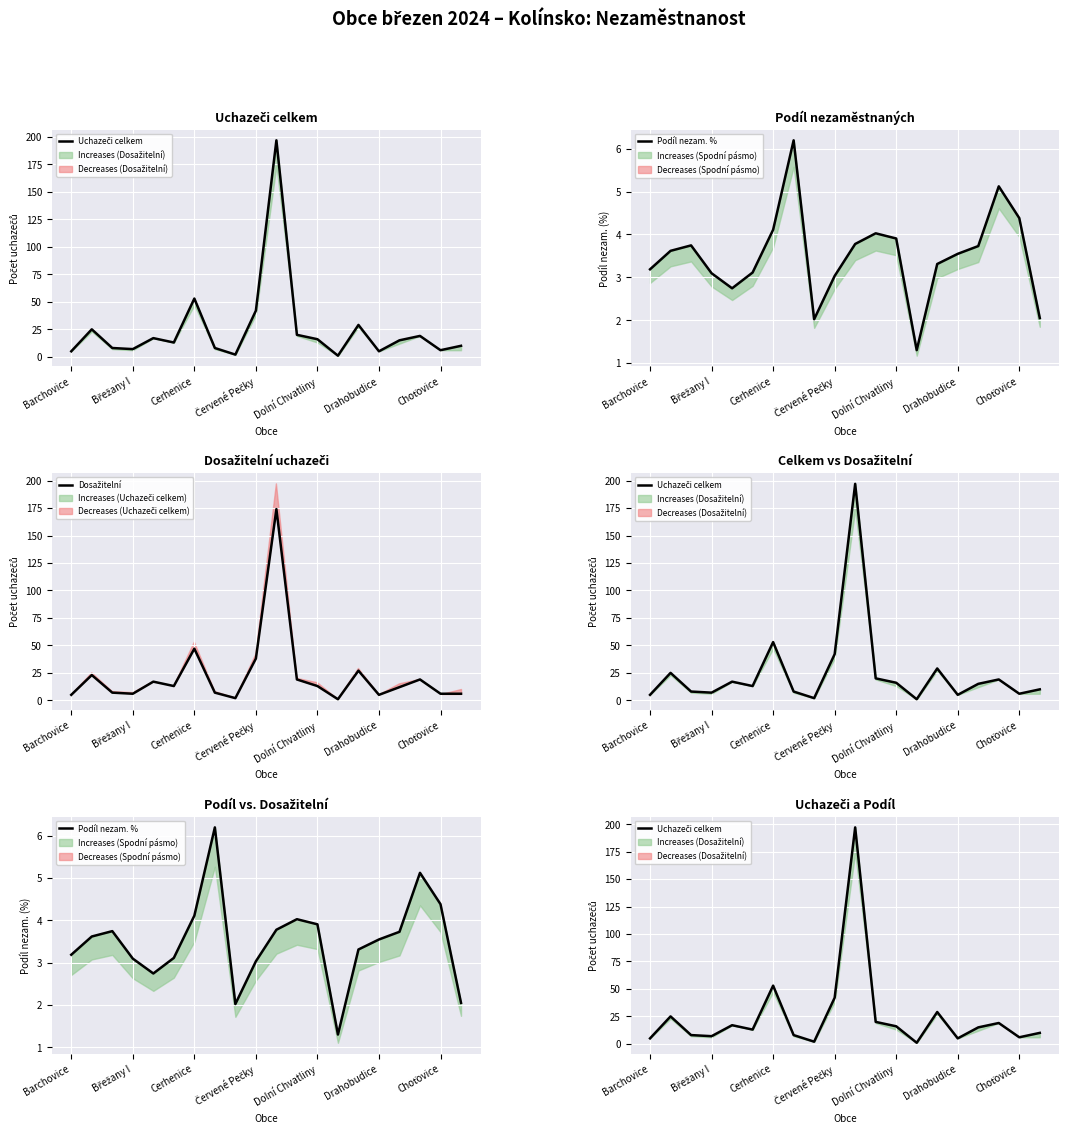

Count the number of categories in the chart.

20